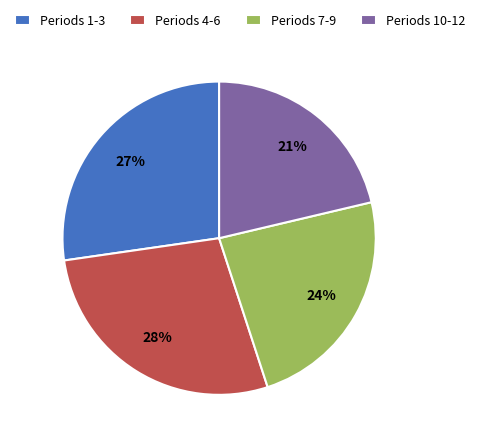

How many segments does this pie chart have?

4